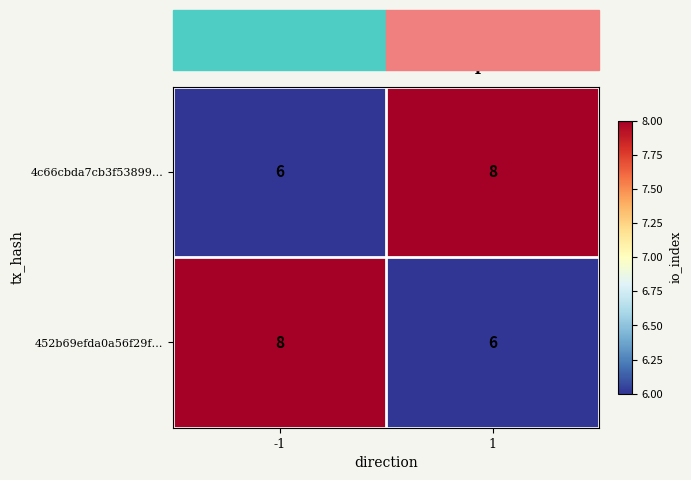

Count the number of categories in the chart.

2